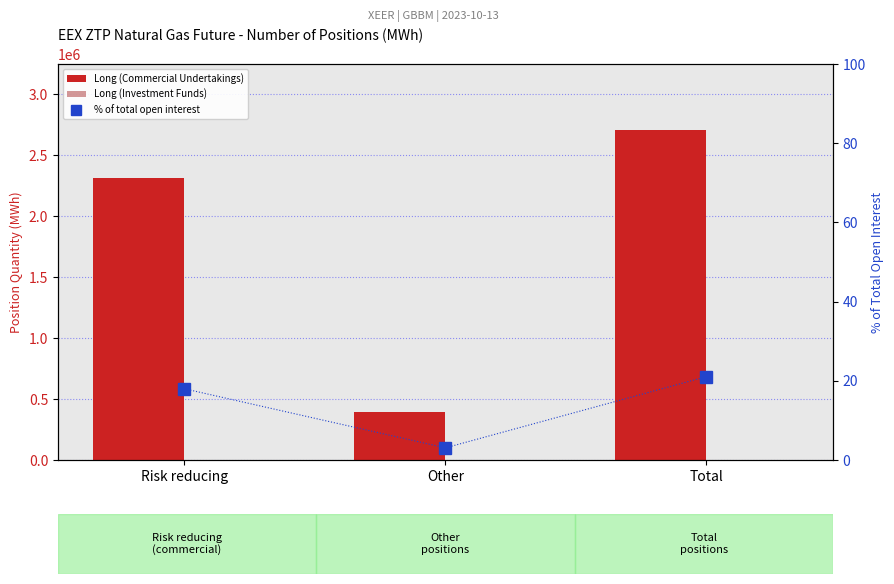

Reading left to right, what are all the values shown in this chart?

Long (Commercial Undertakings): 2313135.0	394430.0	2707565.0
Long (Investment Funds): 0.0	0.0	0.0
% of total open interest: 18.0	3.1	21.1